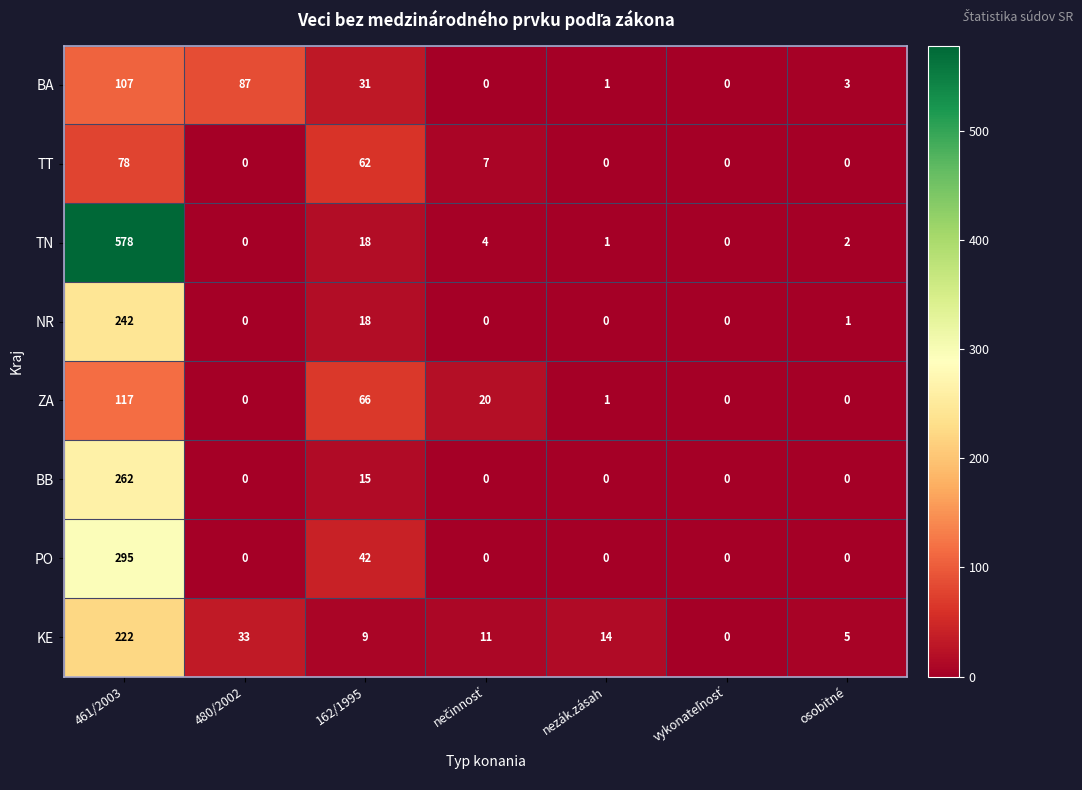

What is the difference between the maximum and minimum values in the TN series?

578